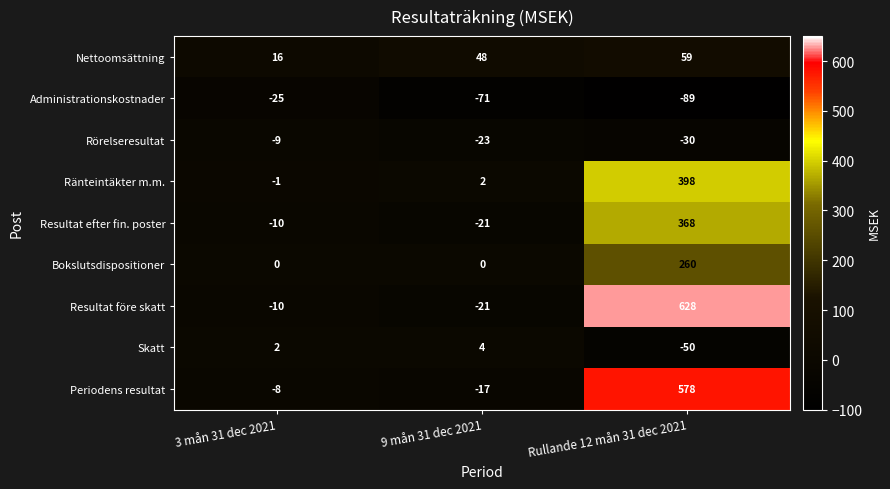

Which series has the widest spread of values?

Resultat före skatt